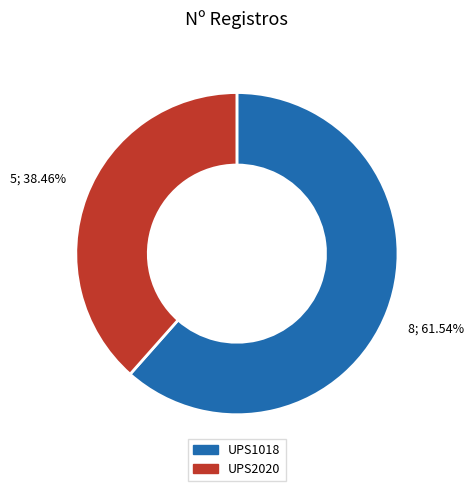

Which category has the smallest portion of the pie?

UPS2020